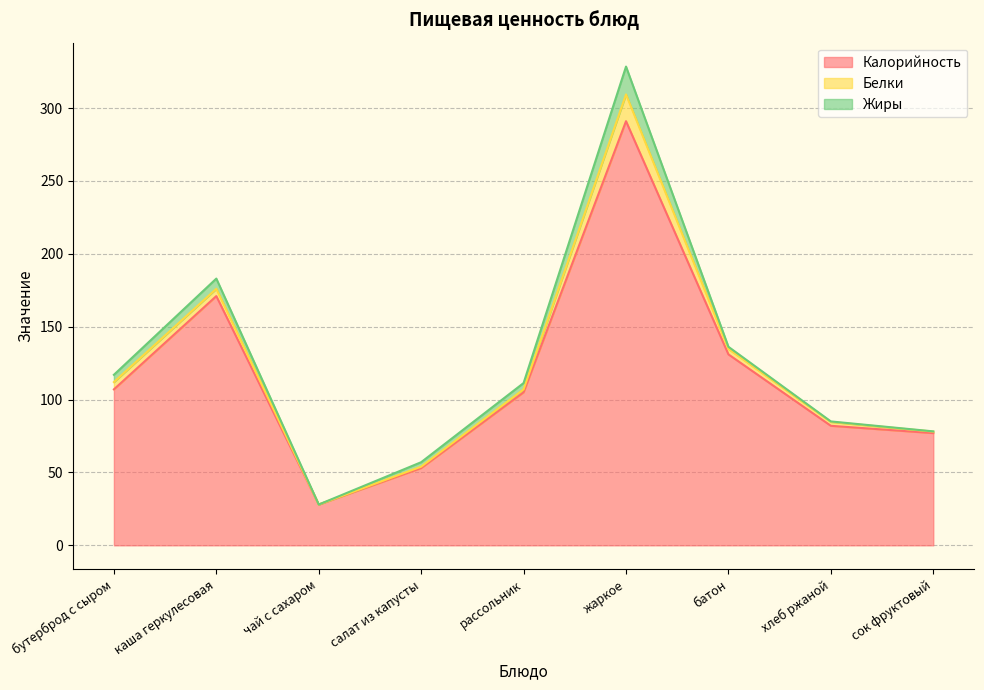

The Жиры series shows 0.9 at салат из капусты. True or false?

False